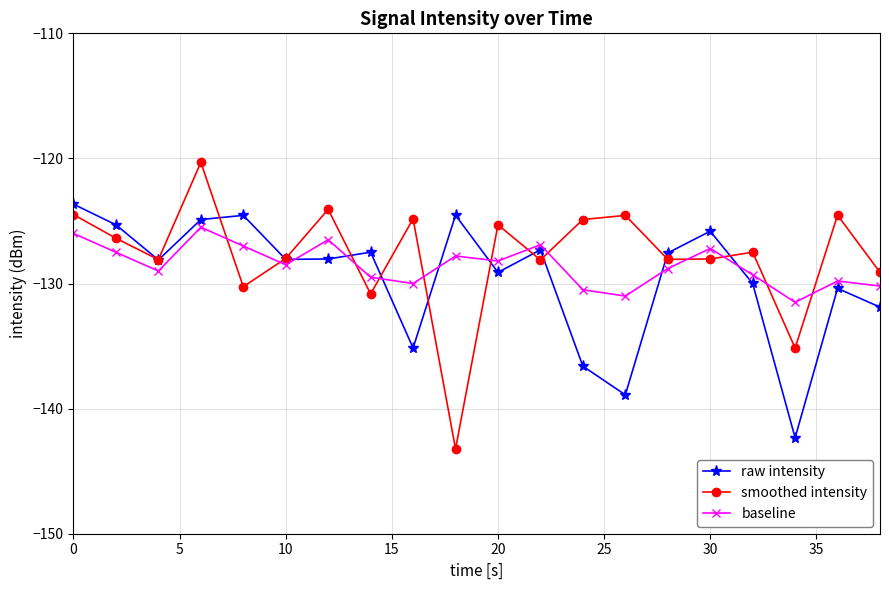

Which series has the largest range (max minus min)?

smoothed intensity